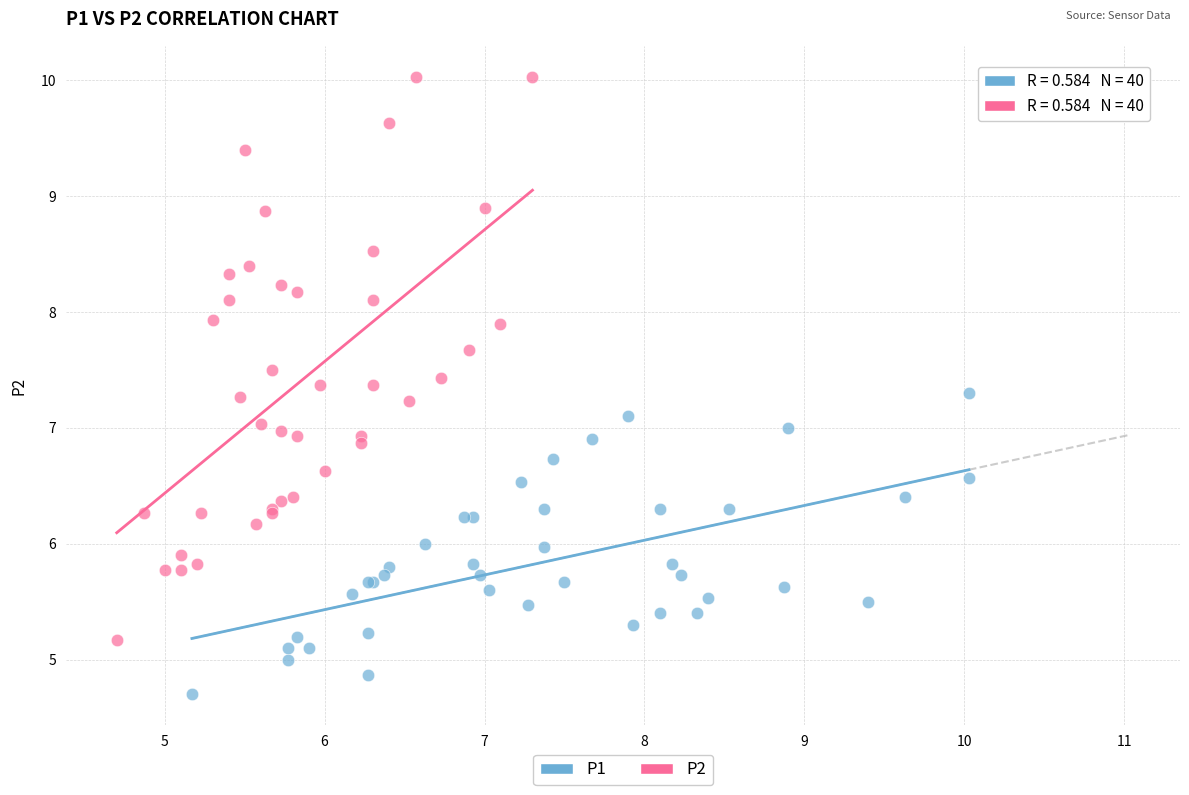

Which series has the widest spread of Y values?

P2